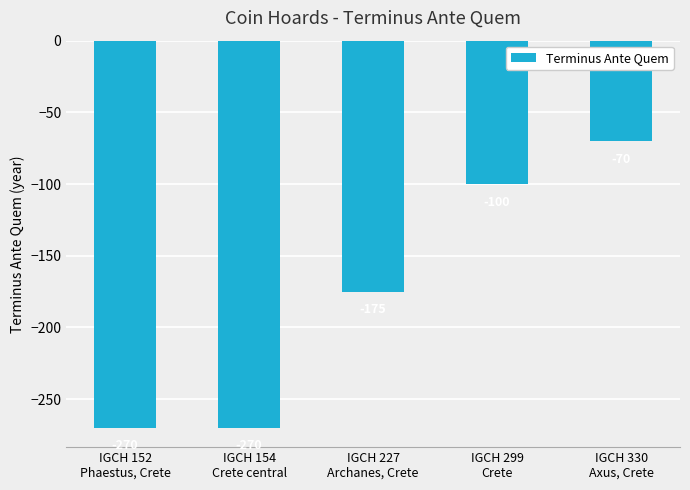

What is the average value?

-177